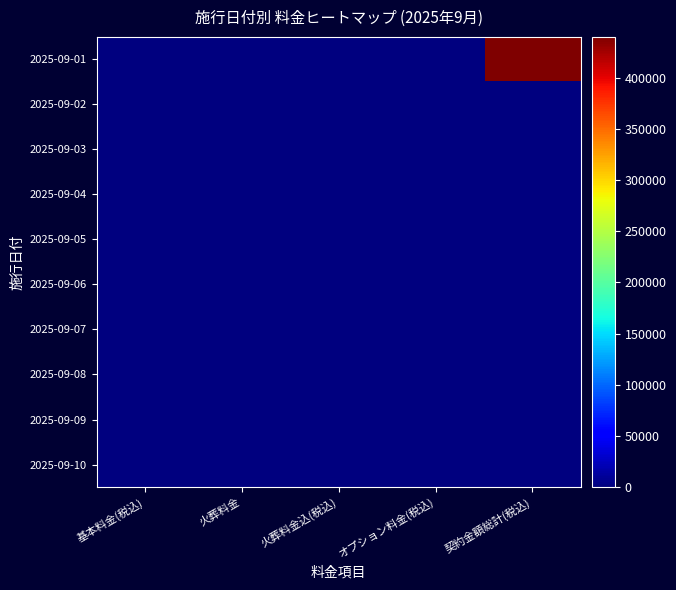

What is the total value across all series at 契約金額総計(税込)?

440000